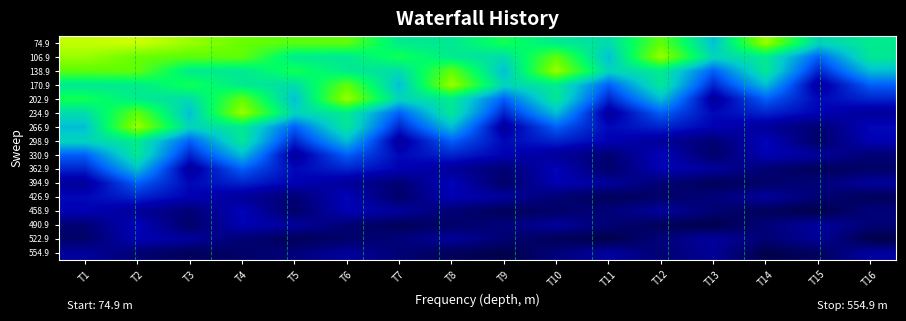

What is the total value across all series at T7?

97.3